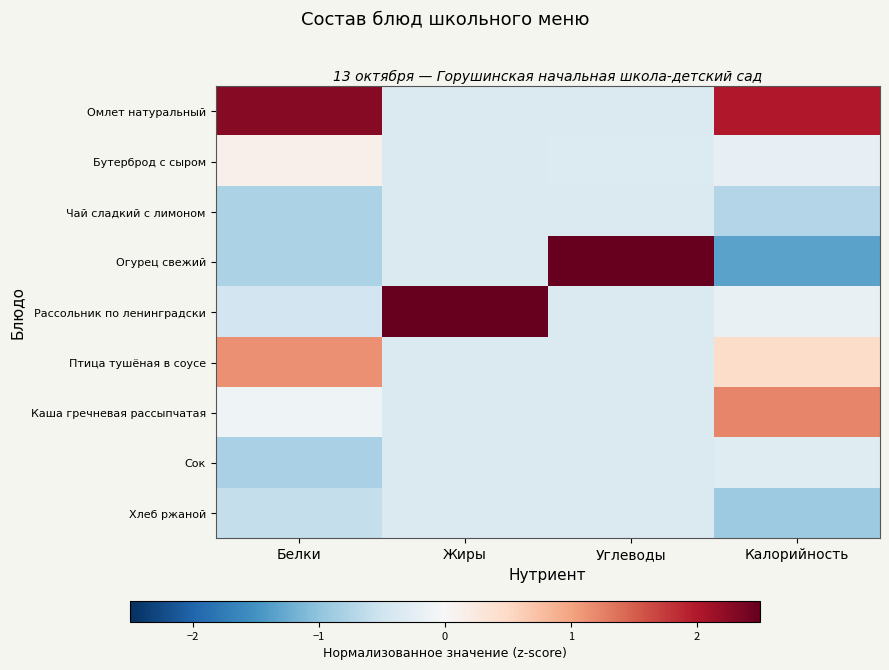

Reading left to right, extract all data points from this chart.

Омлет натуральный: Белки=2.3	Жиры=-0.4	Углеводы=-0.4	Калорийность=2.0
Бутерброд с сыром: Белки=0.1	Жиры=-0.4	Углеводы=-0.3	Калорийность=-0.2
Чай сладкий с лимоном: Белки=-0.8	Жиры=-0.4	Углеводы=-0.4	Калорийность=-0.7
Огурец свежий: Белки=-0.8	Жиры=-0.4	Углеводы=2.5	Калорийность=-1.3
Рассольник по ленинградски: Белки=-0.5	Жиры=2.5	Углеводы=-0.4	Калорийность=-0.2
Птица тушёная в соусе: Белки=1.1	Жиры=-0.4	Углеводы=-0.4	Калорийность=0.5
Каша гречневая рассыпчатая: Белки=-0.1	Жиры=-0.4	Углеводы=-0.4	Калорийность=1.2
Сок: Белки=-0.8	Жиры=-0.4	Углеводы=-0.4	Калорийность=-0.3
Хлеб ржаной: Белки=-0.6	Жиры=-0.4	Углеводы=-0.4	Калорийность=-0.9